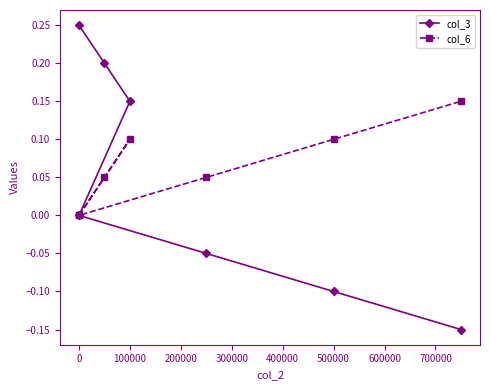

Between 500000 and 400000, which is larger?

400000